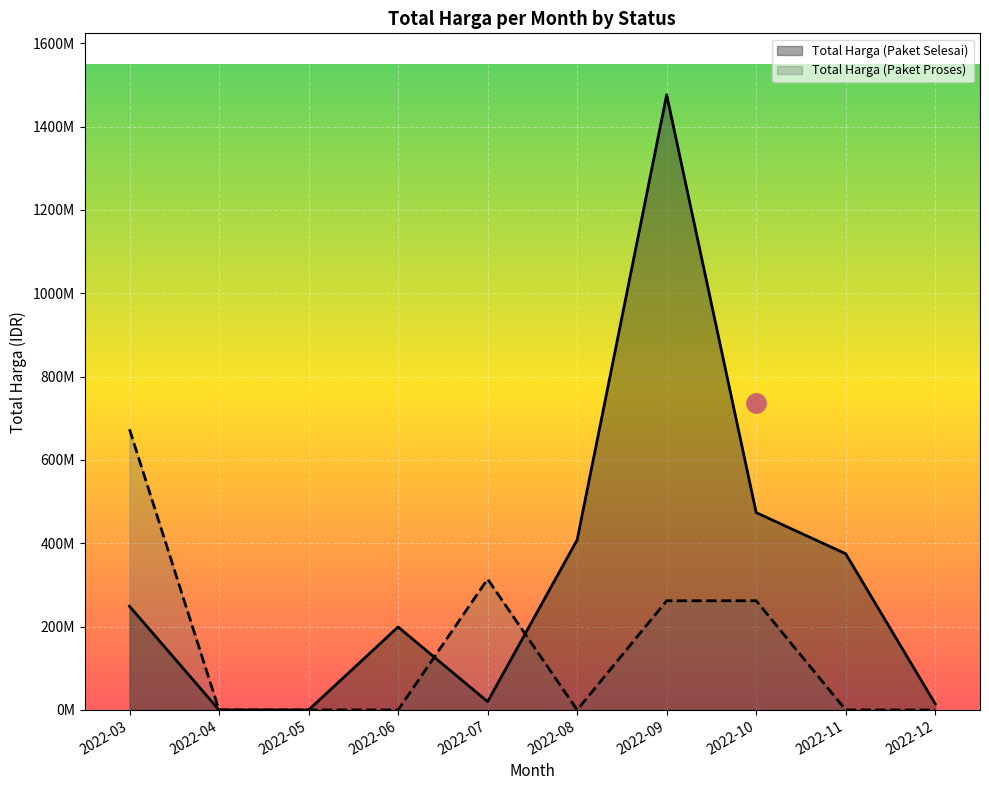

Which category has the lowest value in the Total Harga (Paket Selesai) series?

2022-04